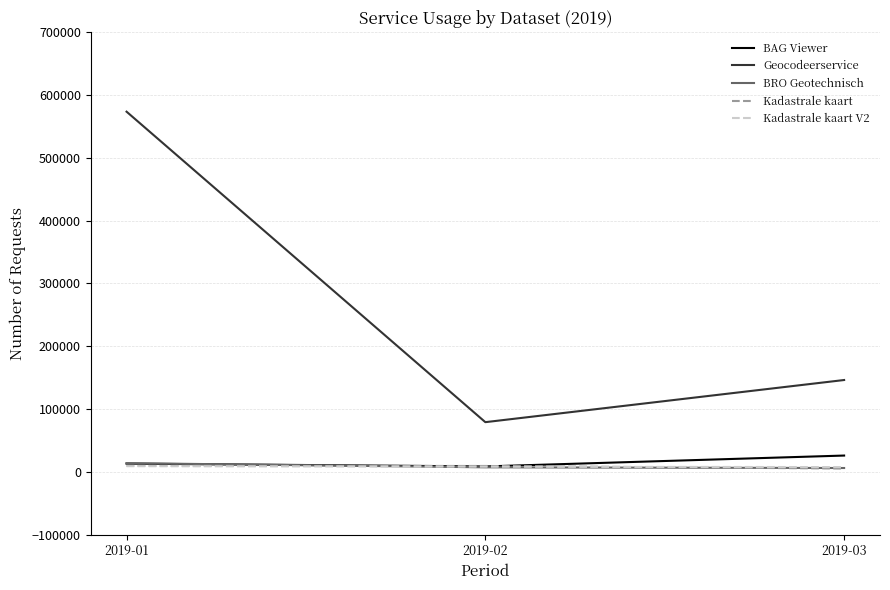

At which label is Geocodeerservice closest to 326335?

2019-03